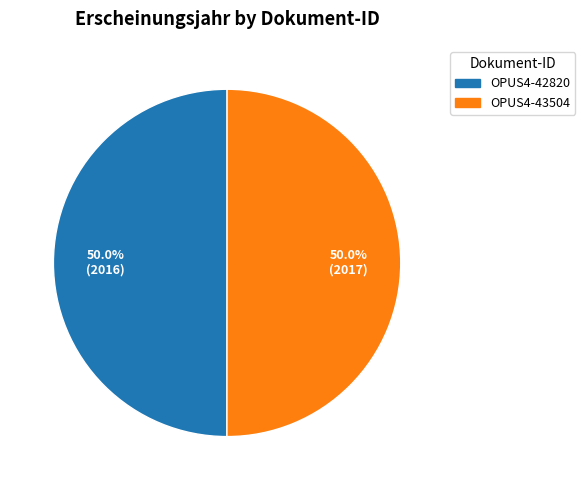

Approximately how many times larger is the value at OPUS4-42820 compared to OPUS4-43504?

1.0